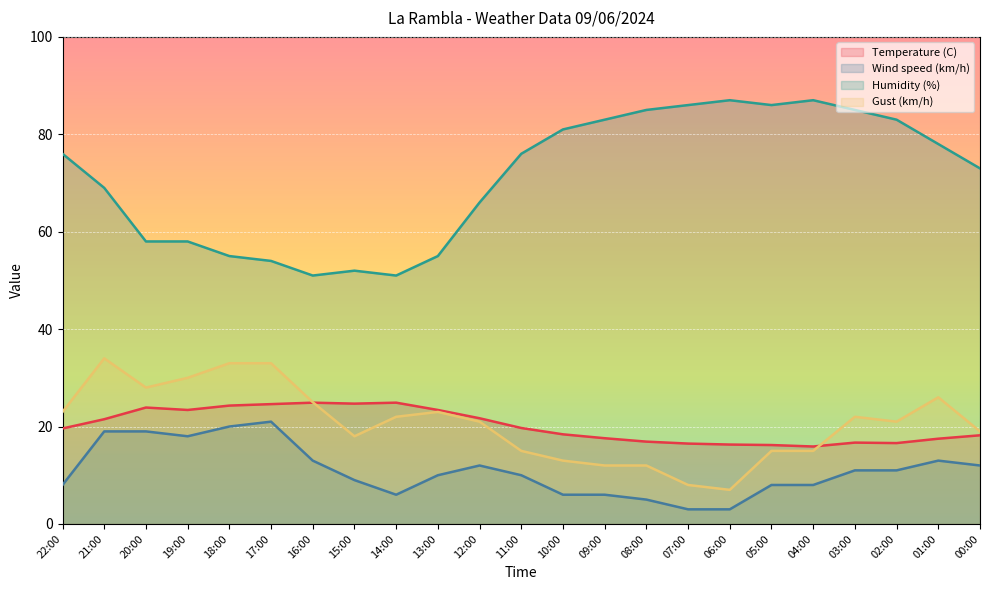

What is the value of the Wind speed (km/h) point at the 9th from the left?

6.0